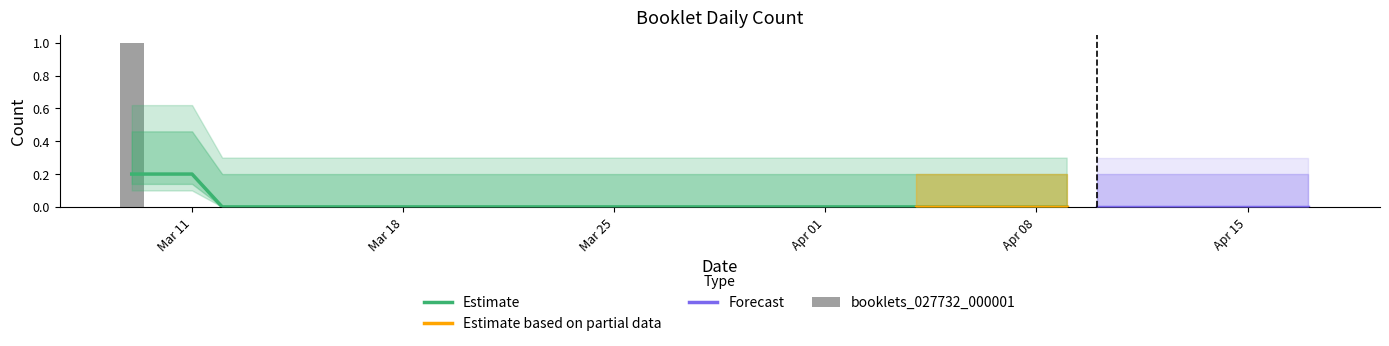

Reading right to left, transcribe all the data shown in this chart.

0	0	0	0	0	0	0	0	0	0	0	0	0	0	0	0	0	0	0	0	0	0	0	0	0	0	0	0	0	0	0	0	0	0	0	0	0	0	0	1